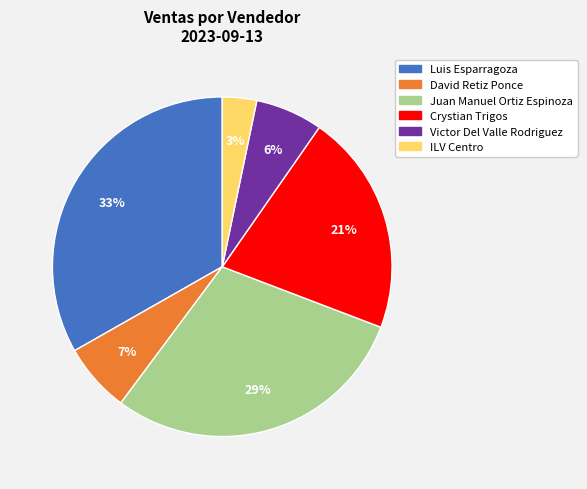

To the nearest percent, what is the combined percentage of Juan Manuel Ortiz Espinoza and Luis Esparragoza?

63%